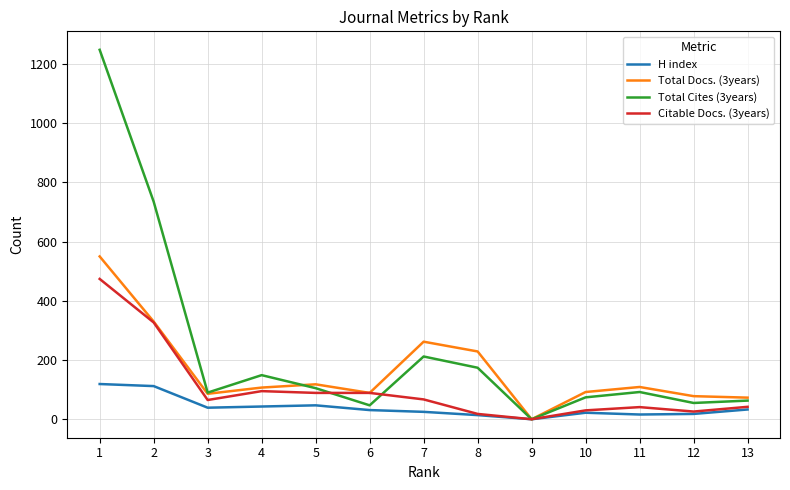

Which category has the highest value in the Total Cites (3years) series?

1